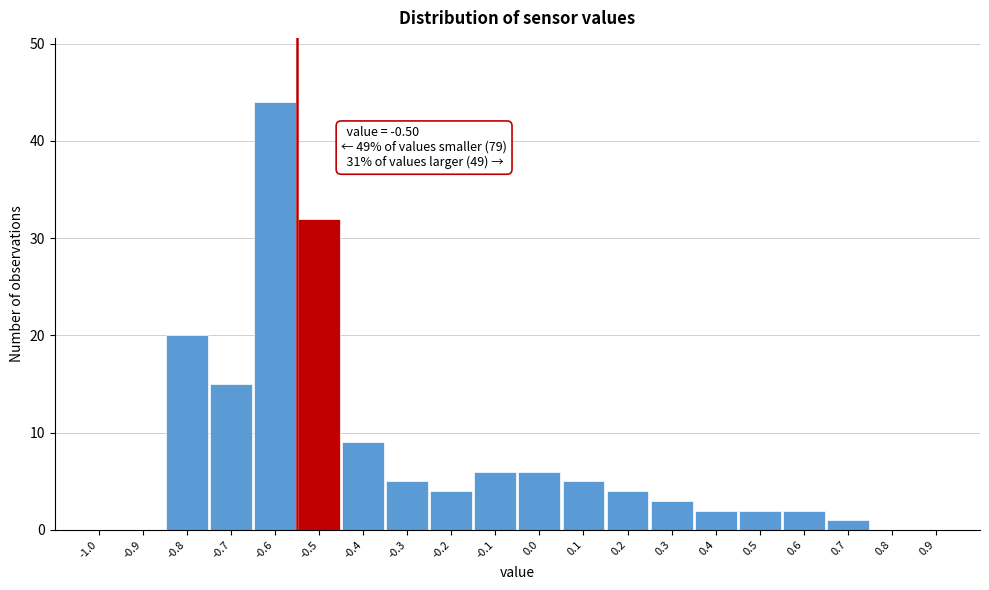

Reading left to right, list all the values displayed in this chart.

-1.0=0	-0.9=0	-0.8=20	-0.7=15	-0.6=44	-0.5=32	-0.4=9	-0.3=5	-0.2=4	-0.1=6	0.0=6	0.1=5	0.2=4	0.3=3	0.4=2	0.5=2	0.6=2	0.7=1	0.8=0	0.9=0